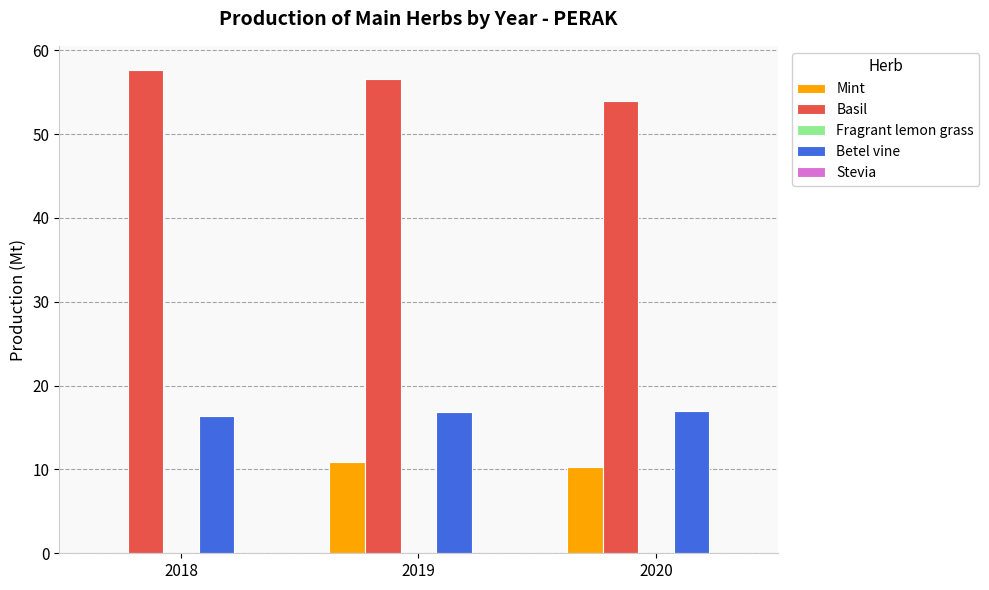

How many series are shown in this chart?

3